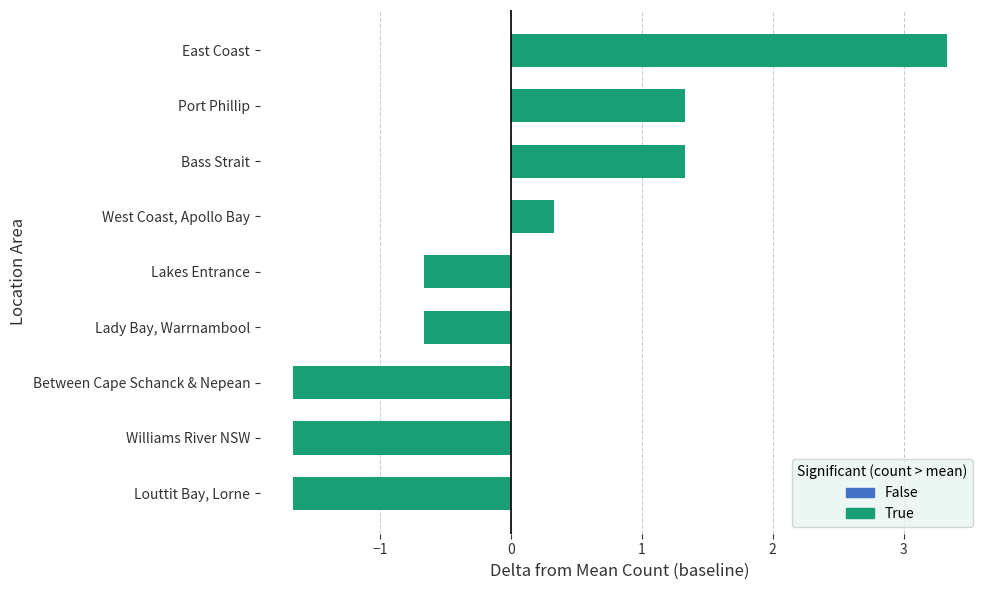

At which category does the chart reach its peak across all series?

East Coast